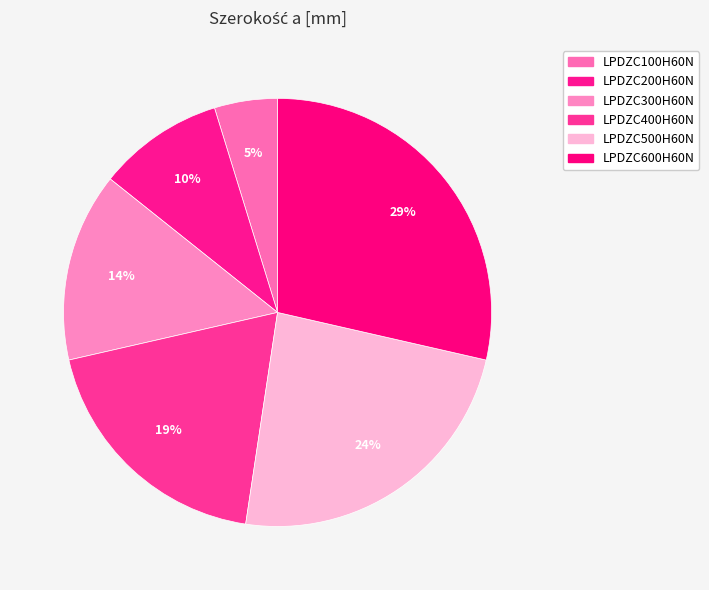

True or false: LPDZC300H60N accounts for 14% of the total.

True